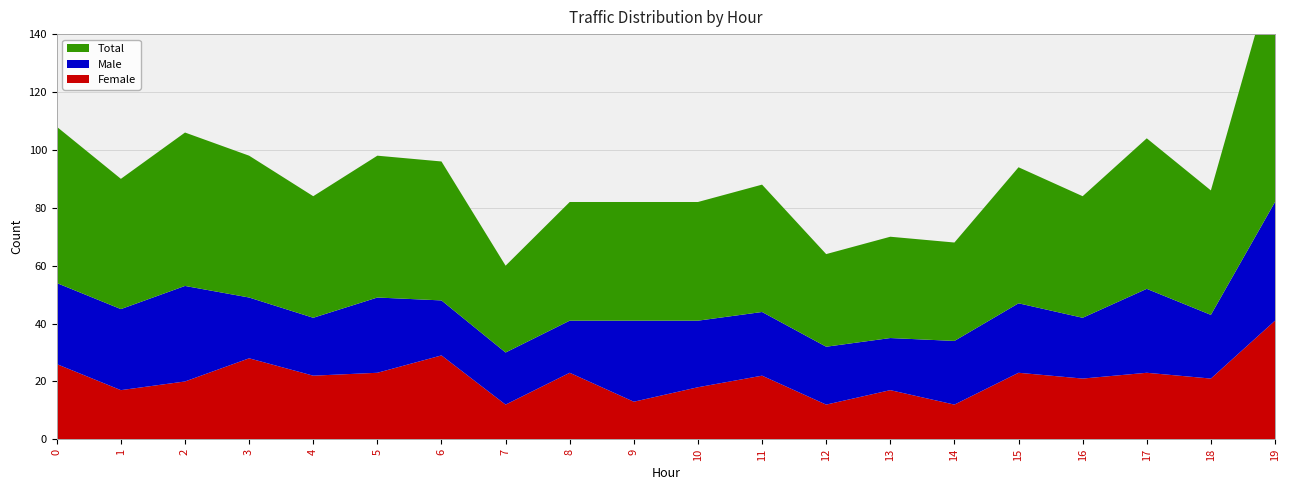

Reading left to right, extract all data points from this chart.

Total: 54	45	53	49	42	49	48	30	41	41	41	44	32	35	34	47	42	52	43	82
Male: 28	28	33	21	20	26	19	18	18	28	23	22	20	18	22	24	21	29	22	41
Female: 26	17	20	28	22	23	29	12	23	13	18	22	12	17	12	23	21	23	21	41